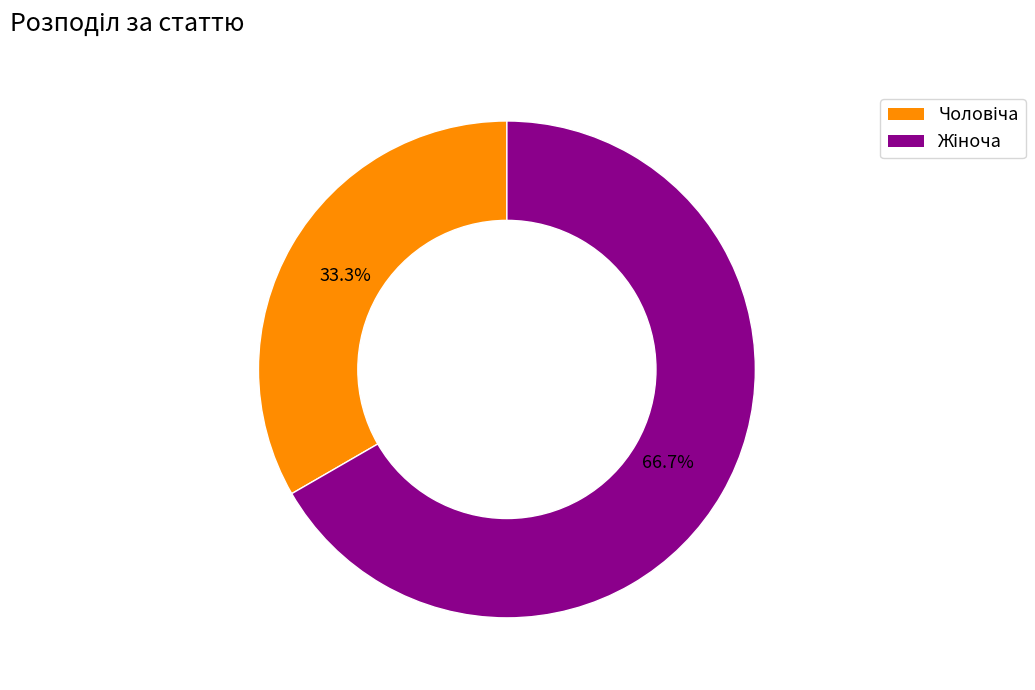

Does any single category account for the majority?

Yes